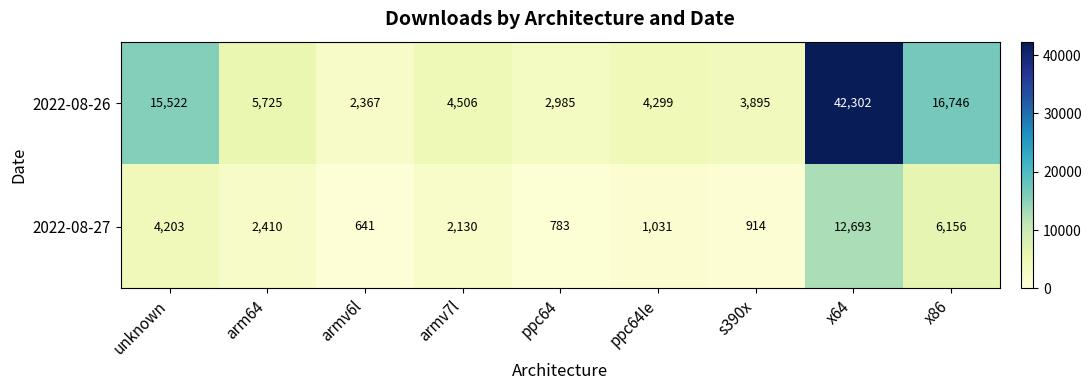

List the series in order of their peak value, lowest first.

2022-08-27, 2022-08-26